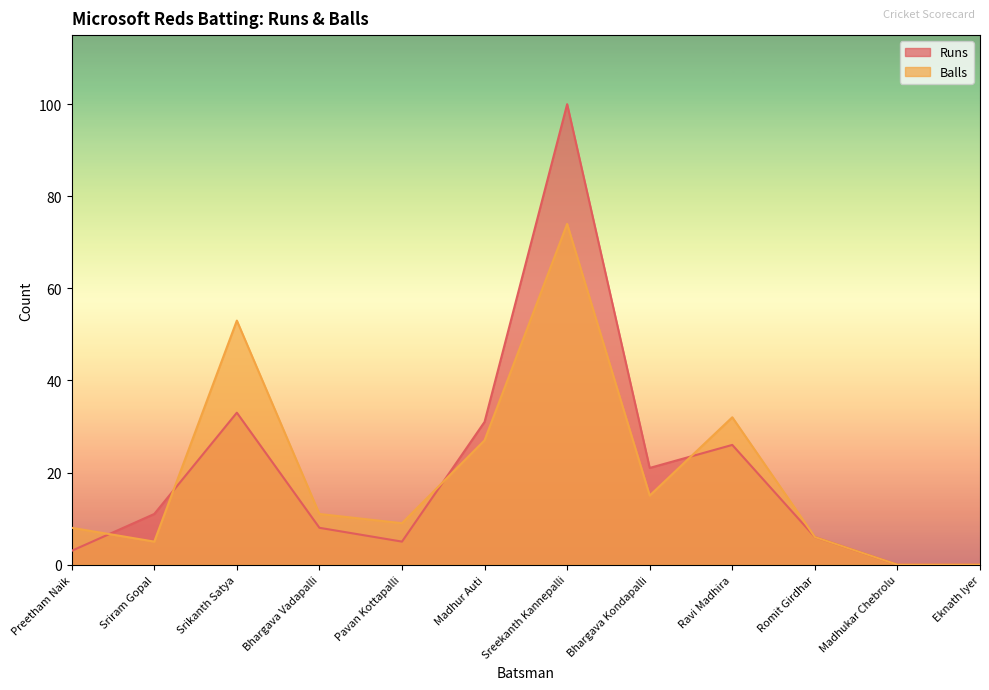

Which series has the largest range (max minus min)?

Runs